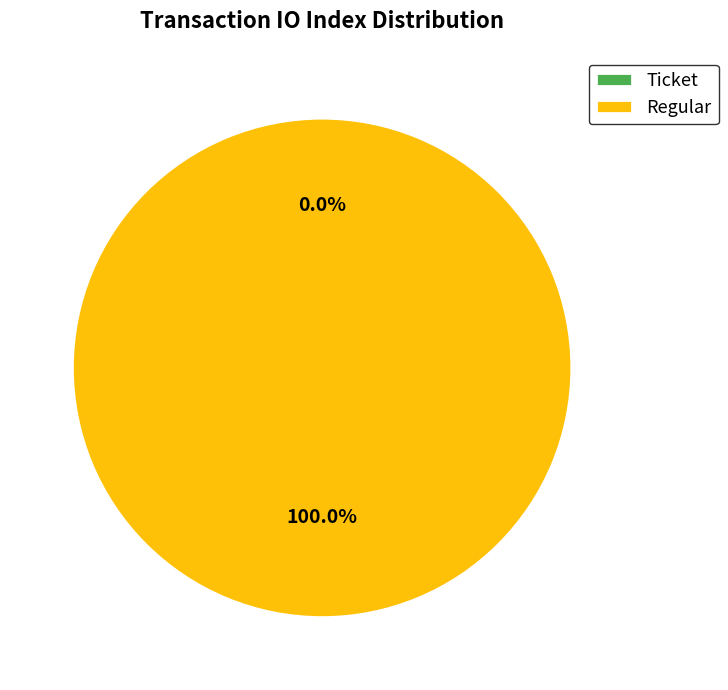

Rank the categories by value from lowest to highest.

Ticket, Regular